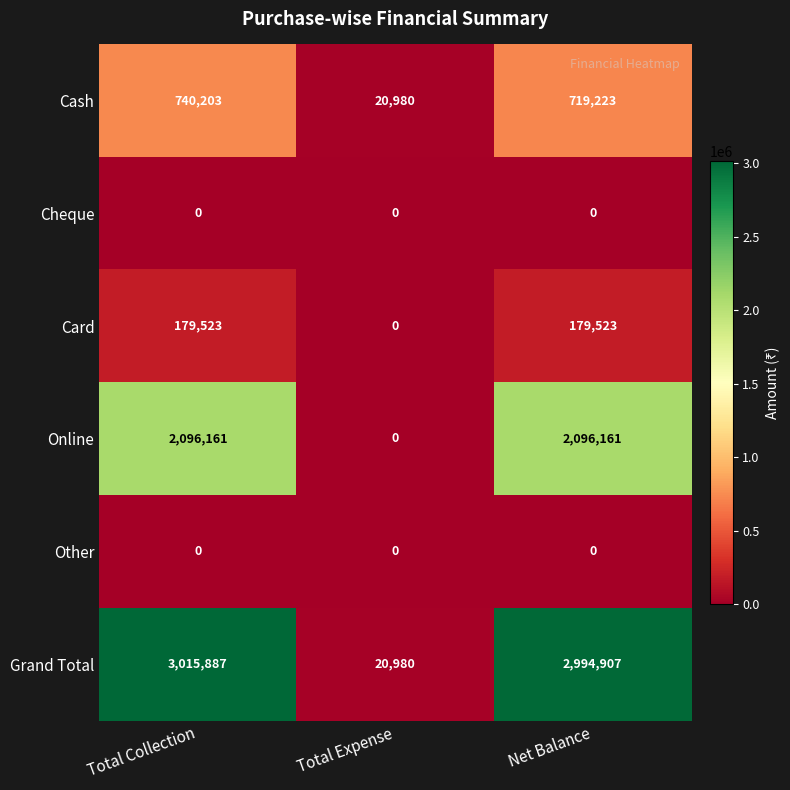

The value of Cheque at Net Balance is 0. True or false?

True